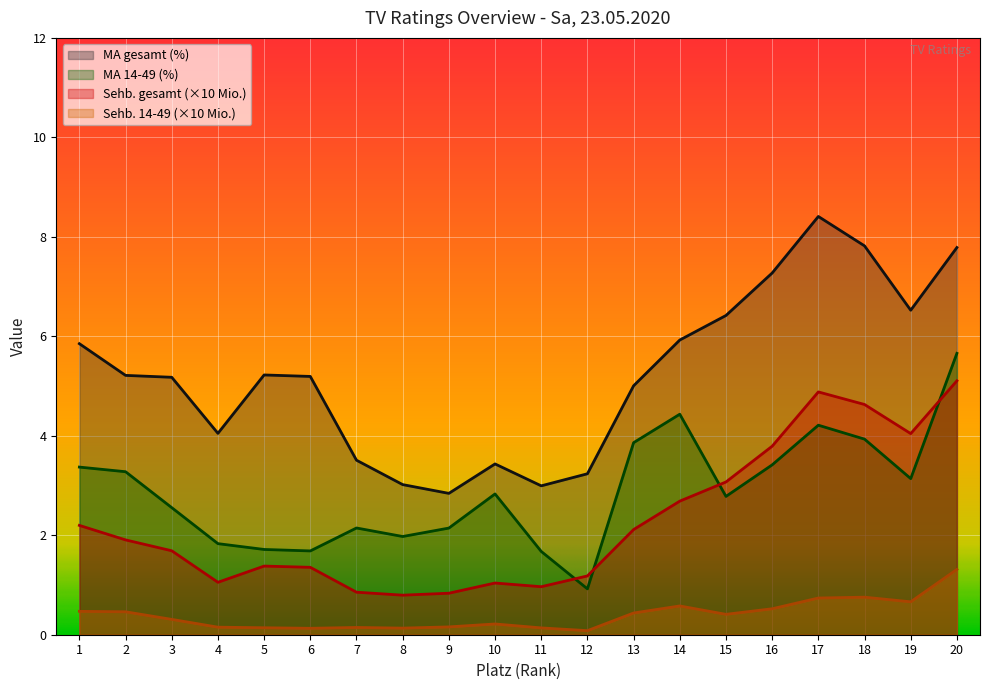

How many lines are shown in the chart?

4